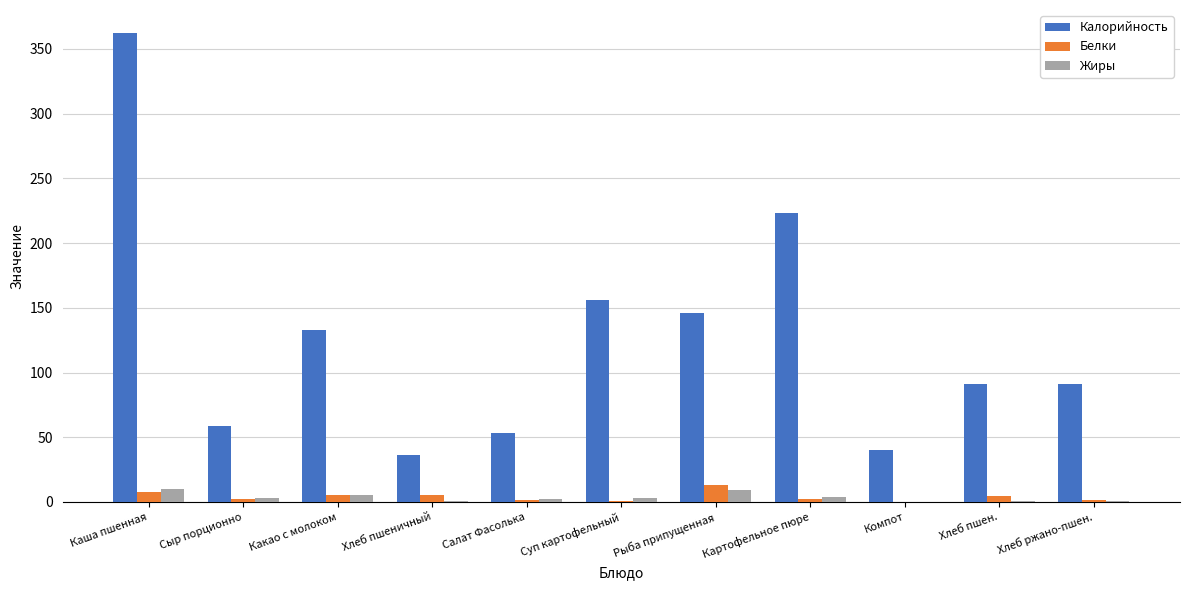

Between Картофельное пюре and Компот, which series saw the biggest shift?

Калорийность